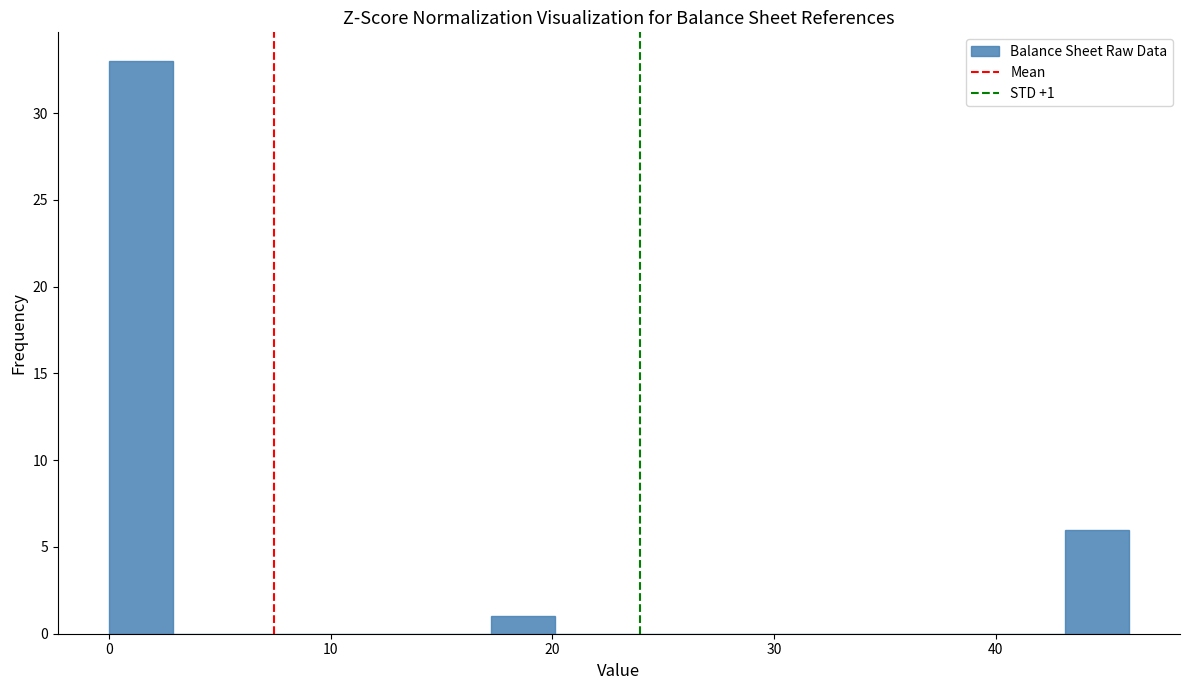

Around what value on the x-axis is the tallest bar? Give the approximate position of its centre, as read against the axis.

1